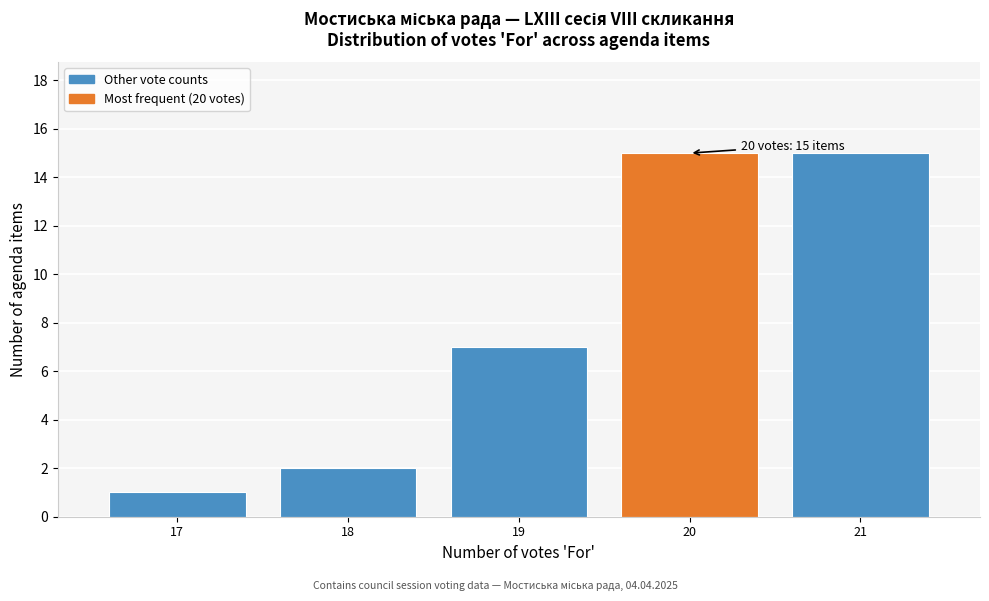

Reading right to left, extract all data points from this chart.

21=15	20=15	19=7	18=2	17=1